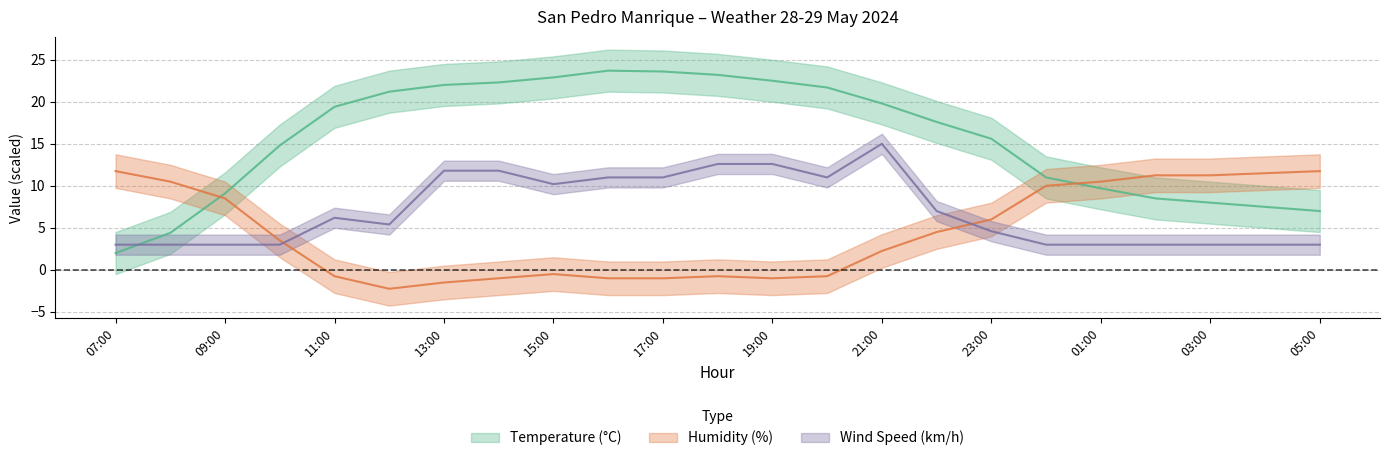

Reading left to right, transcribe all the data shown in this chart.

Temperature (°C): 2.0	4.4	9.1	14.8	19.4	21.2	22.0	22.3	22.9	23.7	23.6	23.2	22.5	21.7	19.8	17.6	15.6	11.0	9.7	8.5	8.0	7.5	7.0
Humidity (%): 11.8	10.5	8.5	3.5	-0.8	-2.2	-1.5	-1.0	-0.5	-1.0	-1.0	-0.8	-1.0	-0.8	2.2	4.5	6.0	10.0	10.5	11.2	11.2	11.5	11.8
Wind Speed (km/h): 3.0	3.0	3.0	3.0	6.2	5.4	11.8	11.8	10.2	11.0	11.0	12.6	12.6	11.0	15.0	7.0	4.6	3.0	3.0	3.0	3.0	3.0	3.0